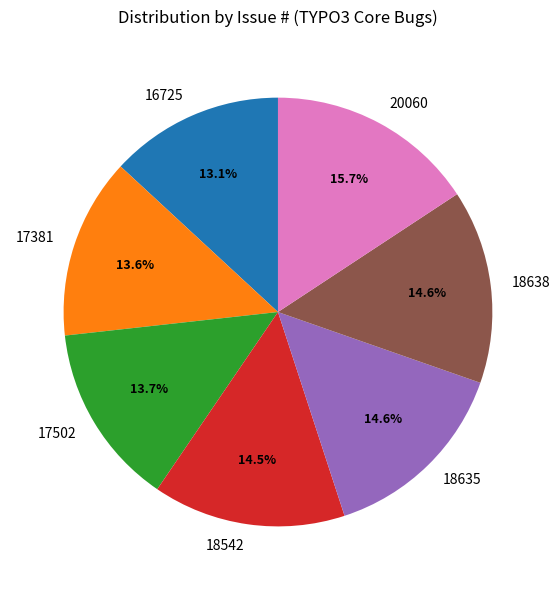

Count the number of slices in the pie.

7